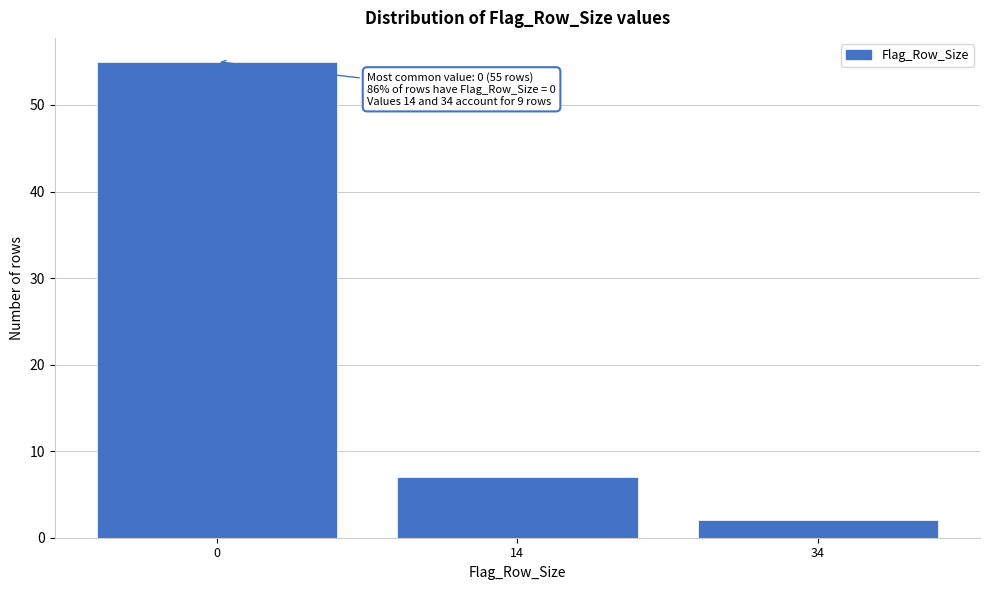

Reading left to right, transcribe all the data shown in this chart.

55	7	2